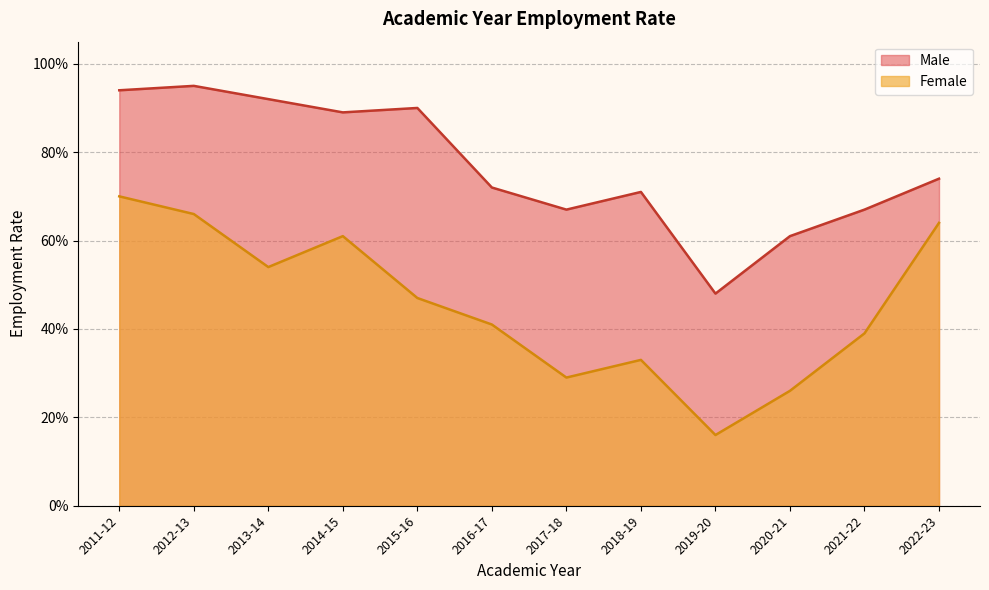

How many Male values are between 0 and 1?

12